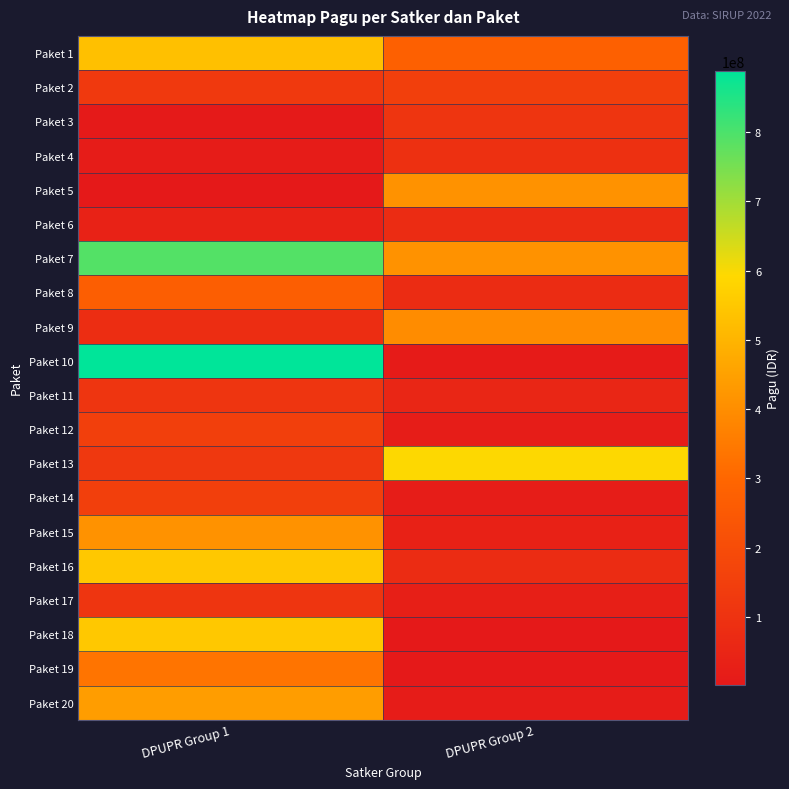

Between DPUPR Group 2 and DPUPR Group 1, which is larger?

DPUPR Group 1